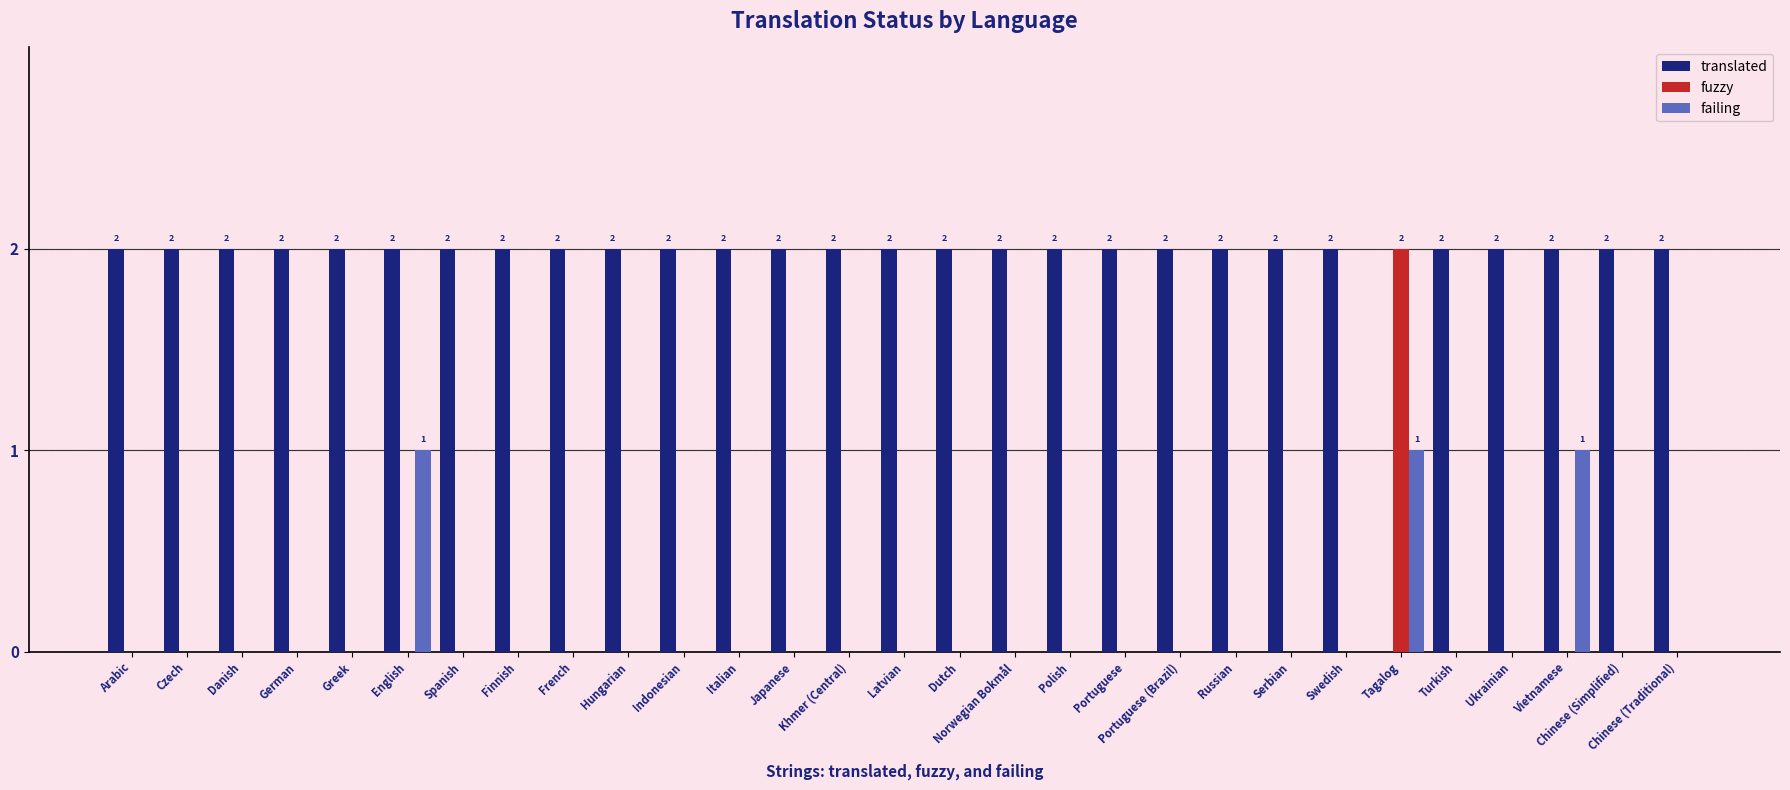

Which series has the largest total across all categories?

translated